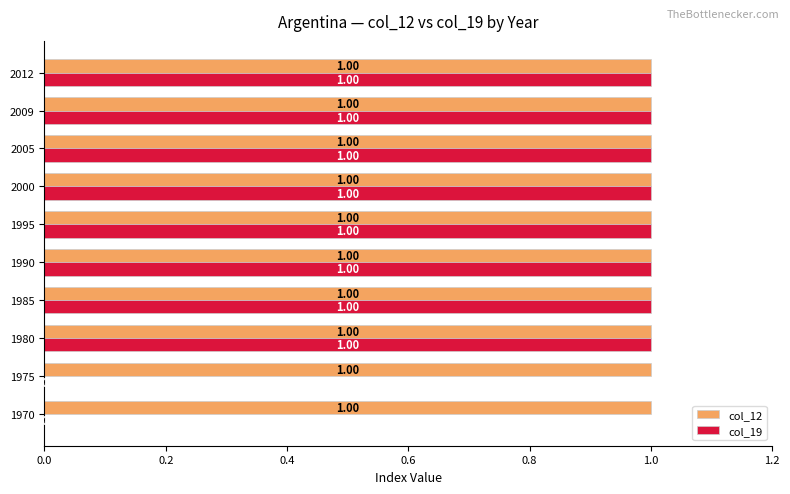

Which series has the largest total across all categories?

col_12